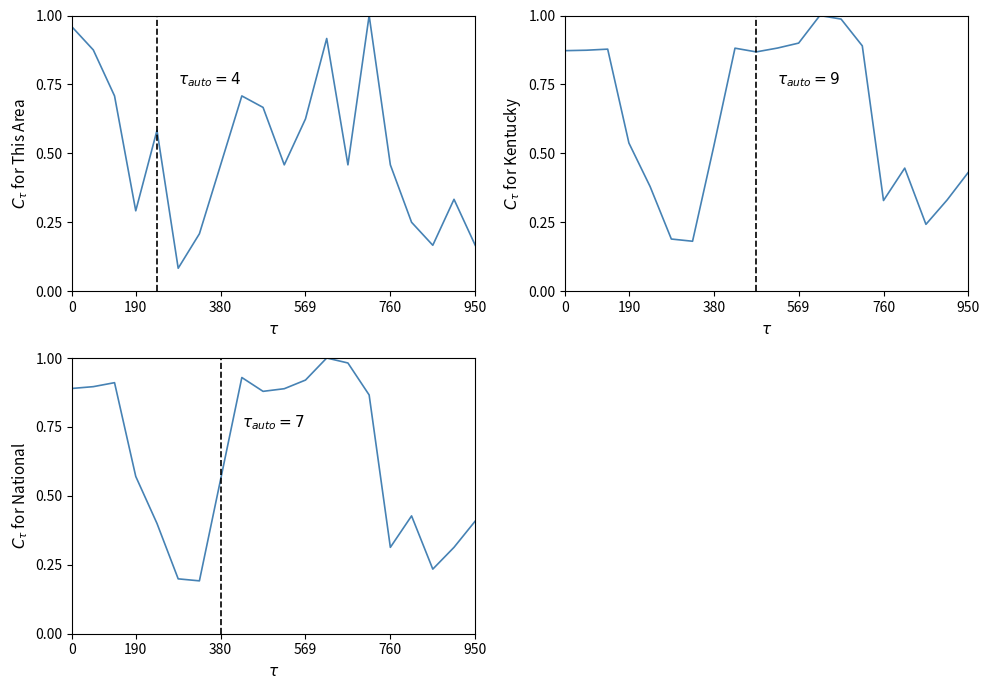

Where do This Area and Kentucky first cross each other?

190 and 380